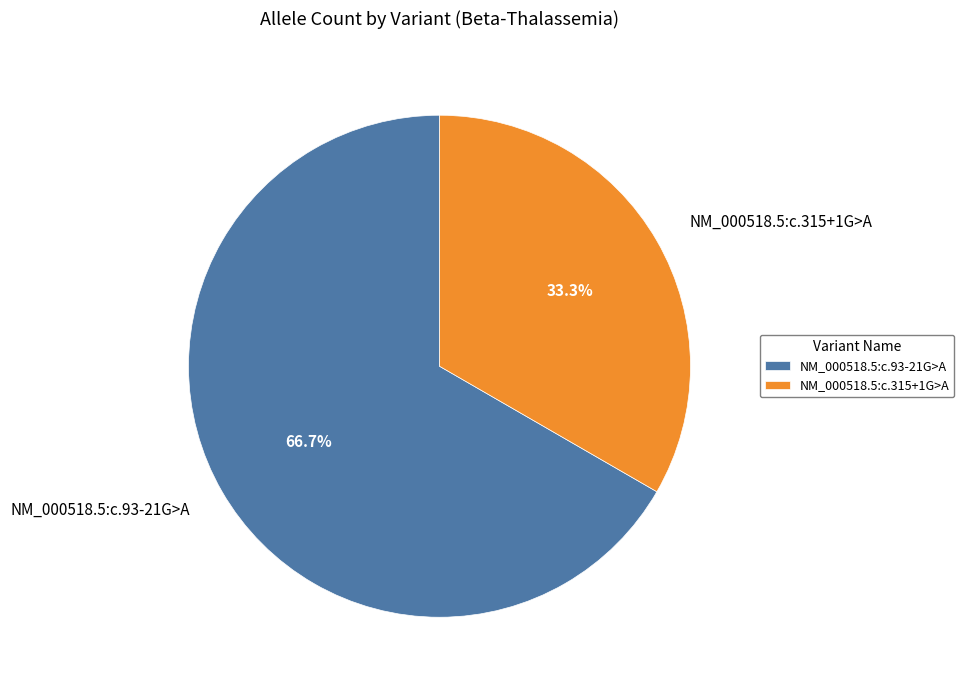

Do NM_000518.5:c.315+1G>A and NM_000518.5:c.93-21G>A together represent more than half of the pie?

Yes